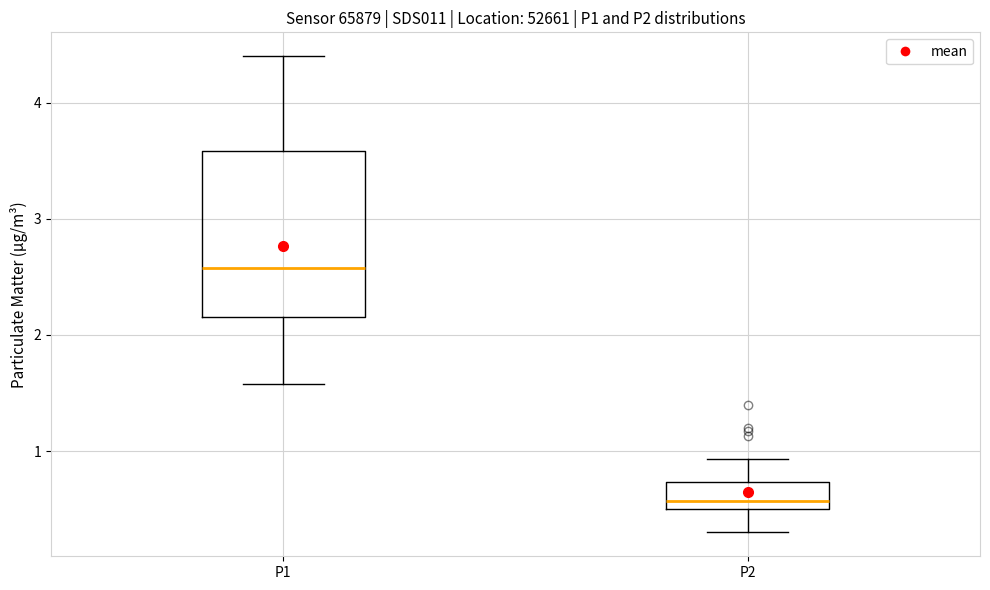

Which box has the highest median line?

P1